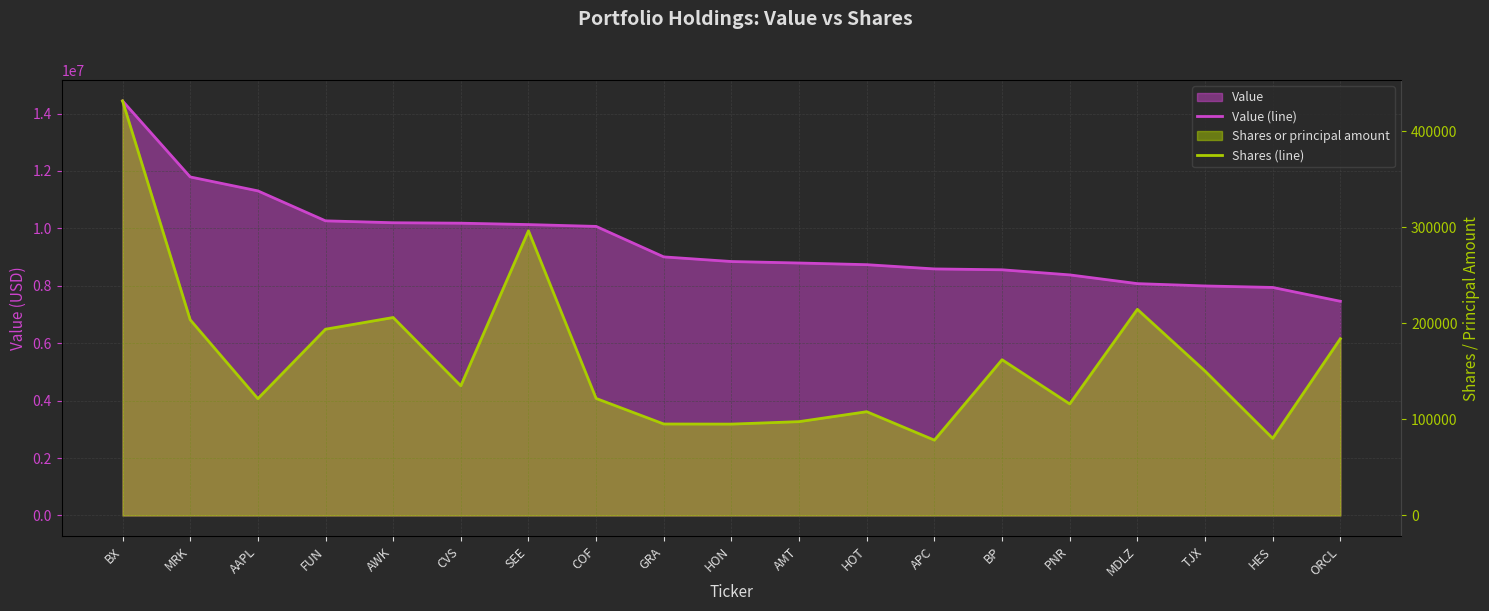

Rank the categories by Shares (line) value from lowest to highest.

APC, HES, HON, GRA, AMT, HOT, PNR, AAPL, COF, CVS, TJX, BP, ORCL, FUN, MRK, AWK, MDLZ, SEE, BX